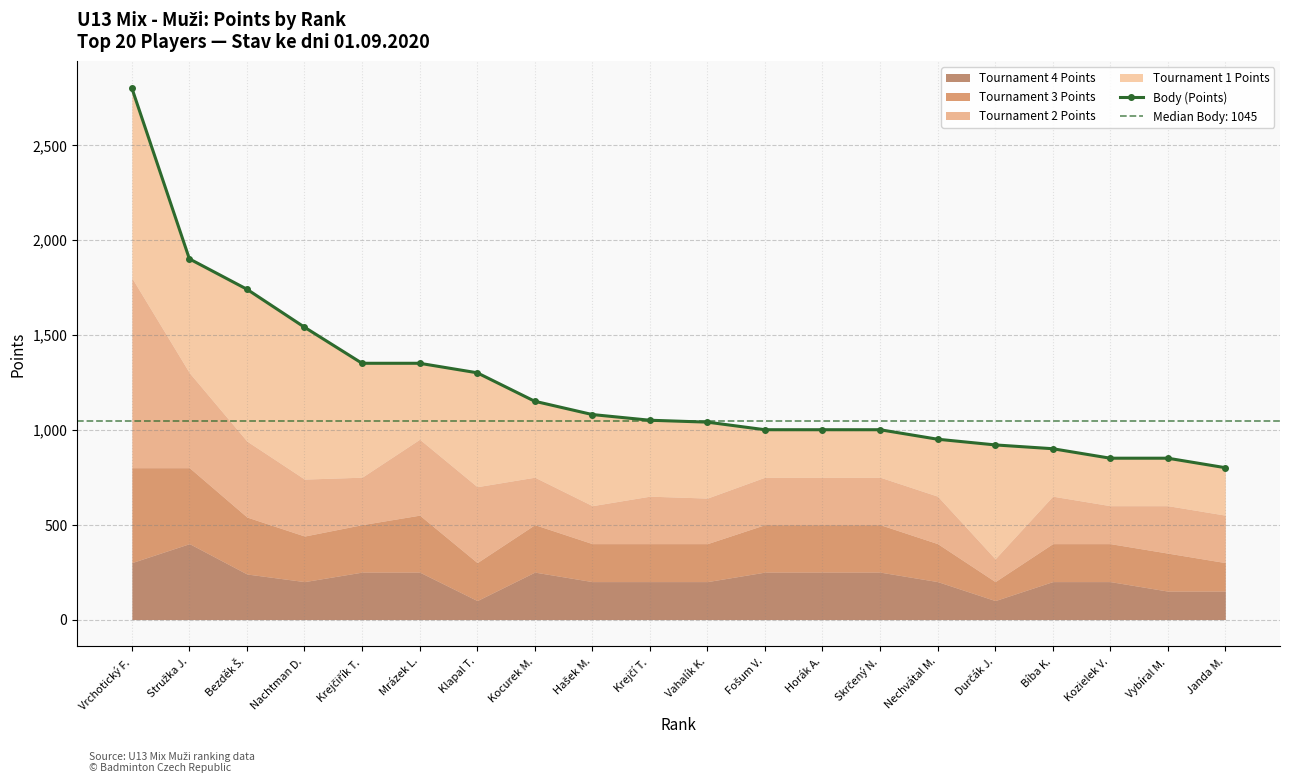

Which category has the lowest value across all series?

Janda M.